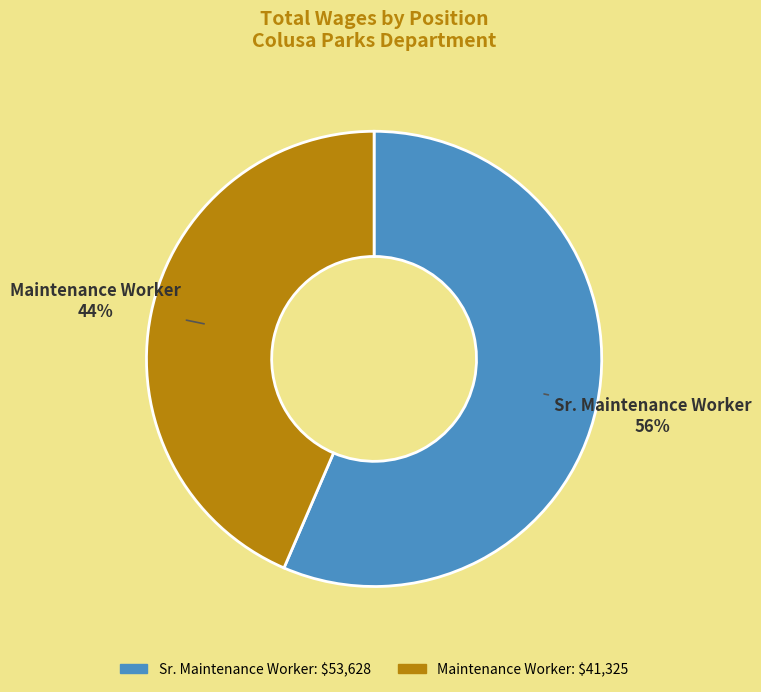

To the nearest percent, what percentage of the pie is Sr. Maintenance Worker?

56%